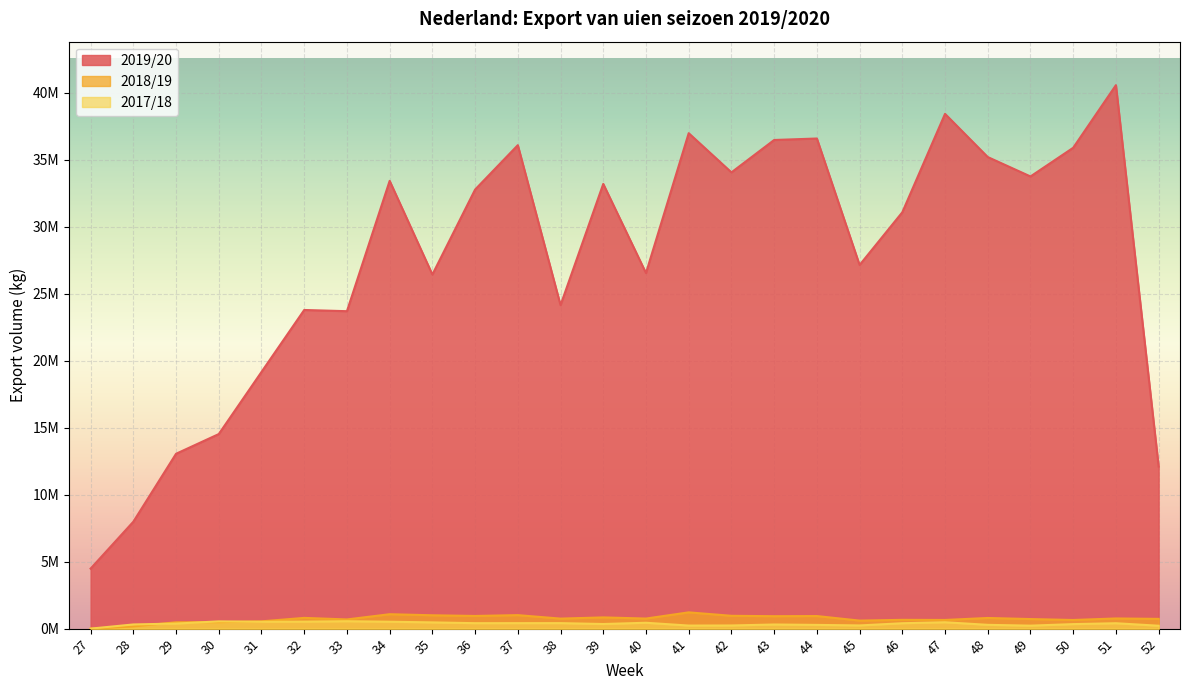

What is the total value across all series at 46?

32141697